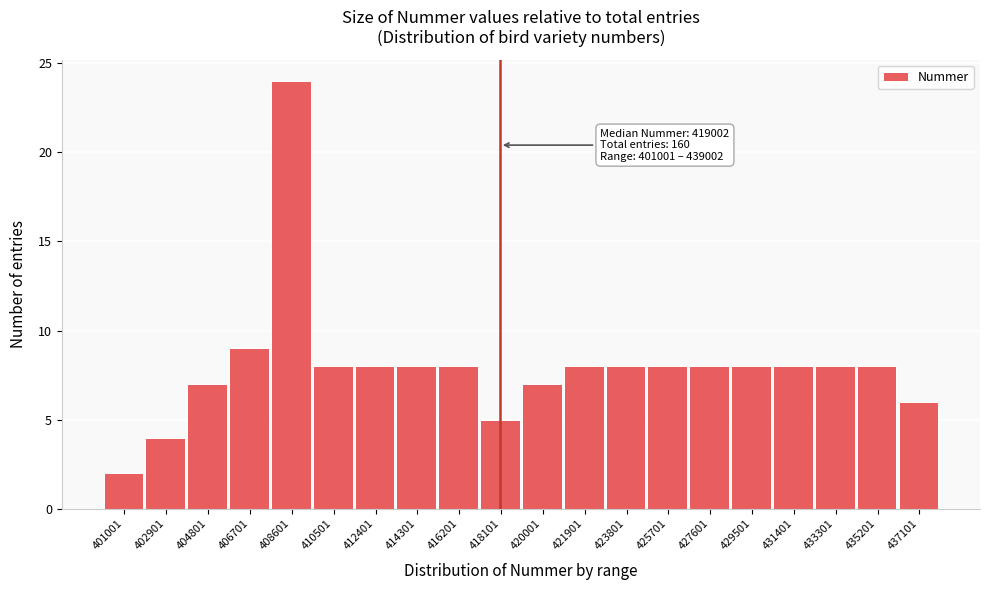

Reading left to right, transcribe all the data shown in this chart.

2	4	7	9	24	8	8	8	8	5	7	8	8	8	8	8	8	8	8	6